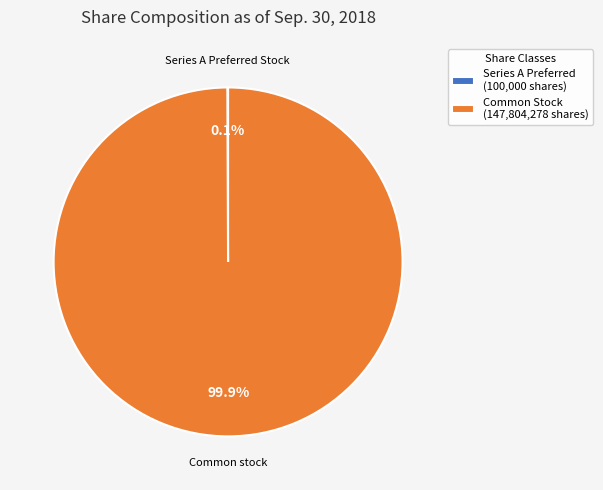

Which slice is the largest?

Common Stock (147,804,278 shares)